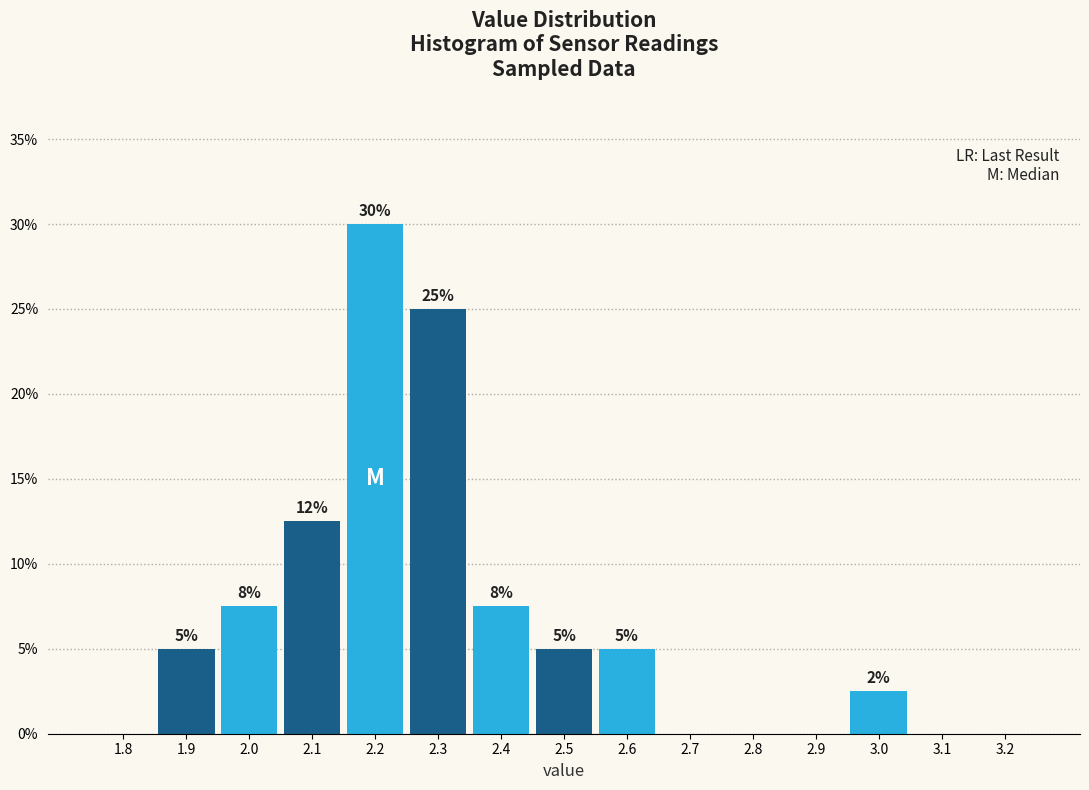

Which range on the x-axis has the tallest bar?

2.15 to 2.25